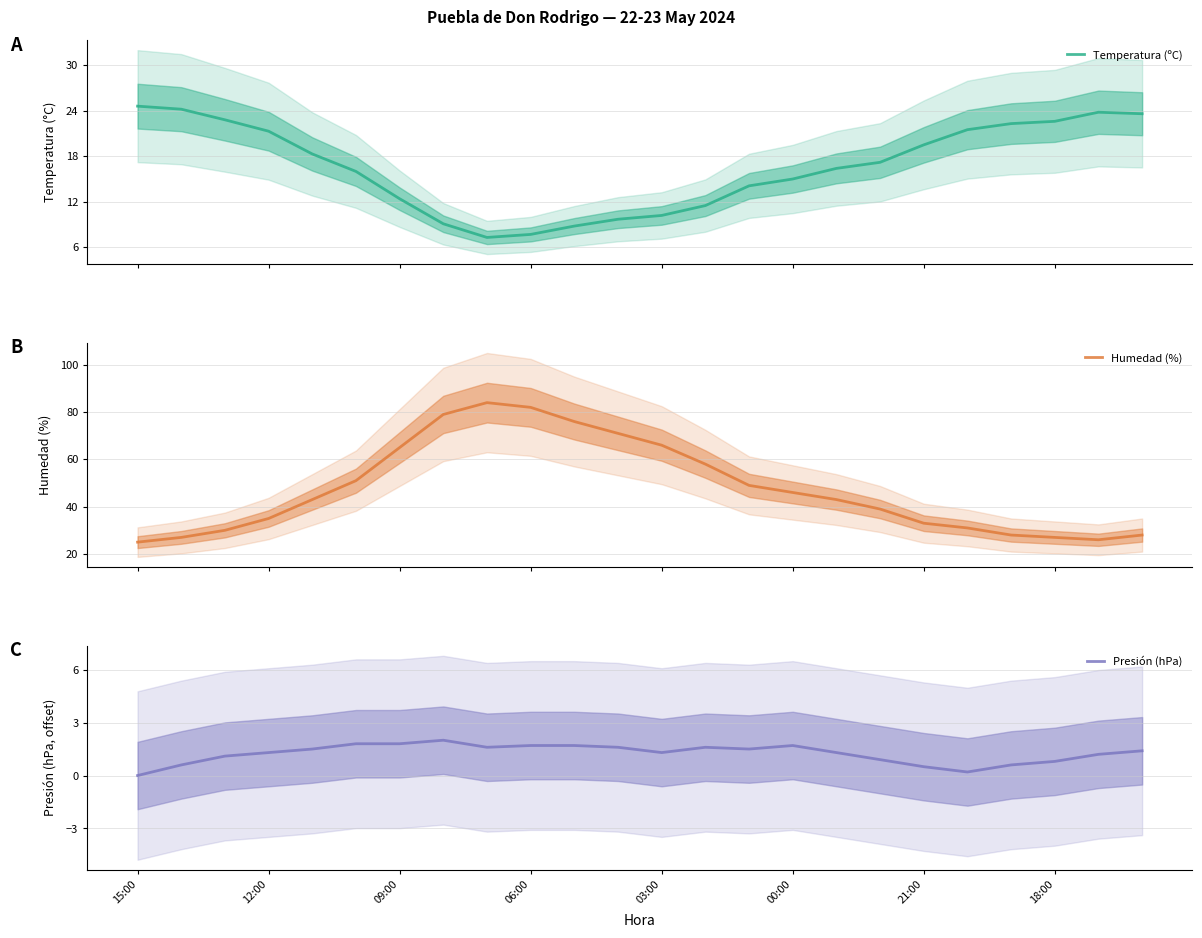

Reading right to left, what are all the values shown in this chart?

Temperatura (ºC): 23.6	23.8	22.6	22.3	21.5	19.5	17.2	16.4	15.0	14.1	11.5	10.2	9.7	8.8	7.7	7.3	9.1	12.4	16.0	18.3	21.3	22.8	24.2	24.6
Humedad (%): 28.0	26.0	27.0	28.0	31.0	33.0	39.0	43.0	46.0	49.0	58.0	66.0	71.0	76.0	82.0	84.0	79.0	65.0	51.0	43.0	35.0	30.0	27.0	25.0
Presión (hPa): 1.4	1.2	0.8	0.6	0.2	0.5	0.9	1.3	1.7	1.5	1.6	1.3	1.6	1.7	1.7	1.6	2.0	1.8	1.8	1.5	1.3	1.1	0.6	0.0